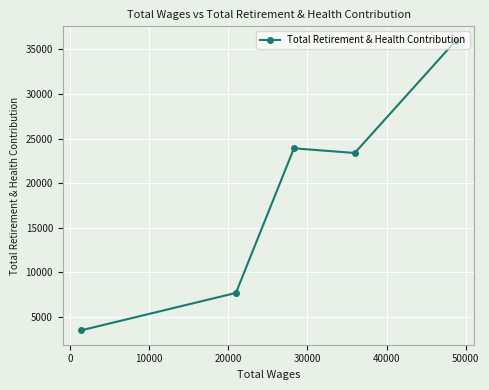

What is the value of the 1st point from the left?

3523